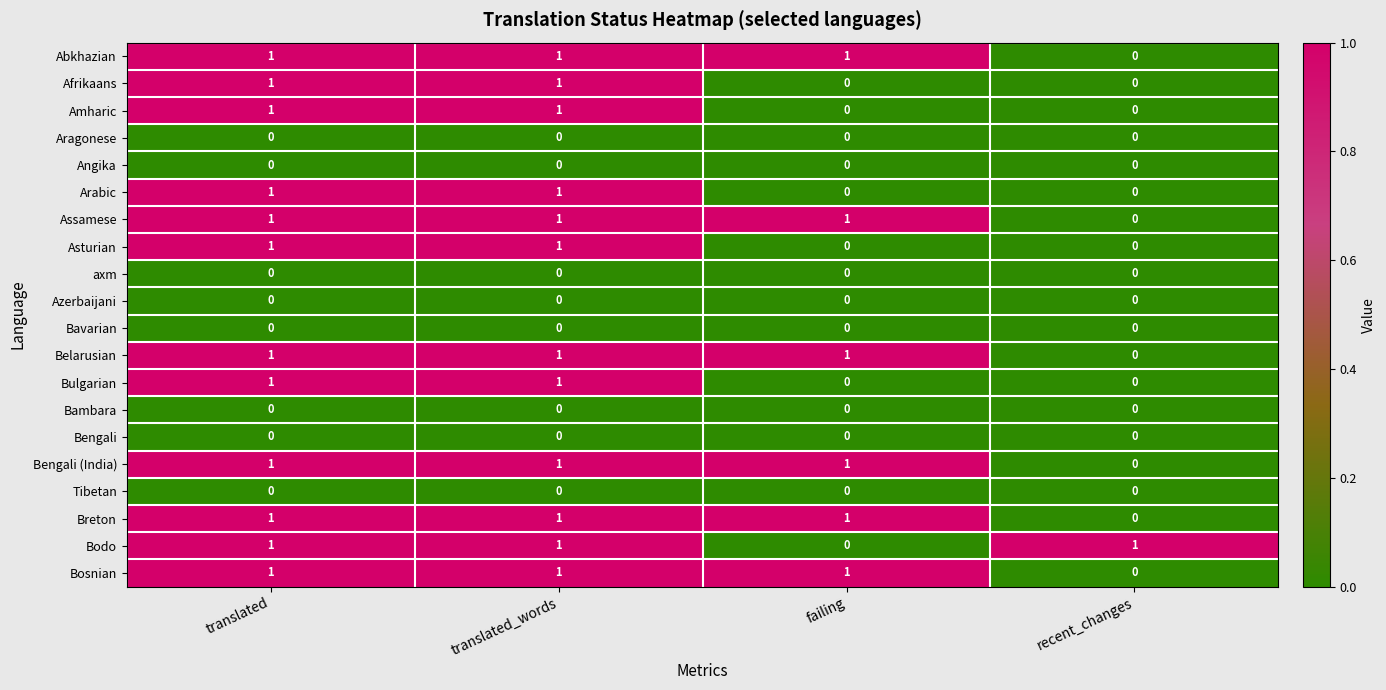

Is the value of Asturian at recent_changes greater than the value of Abkhazian at translated_words?

No